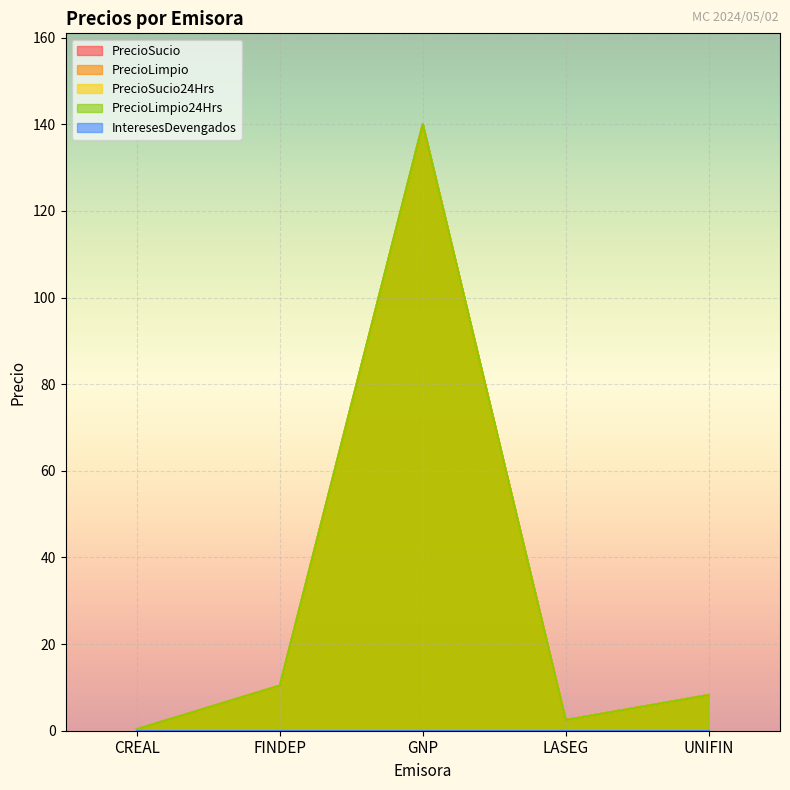

True or false: PrecioSucio24Hrs has a value of 2.9 at UNIFIN.

False